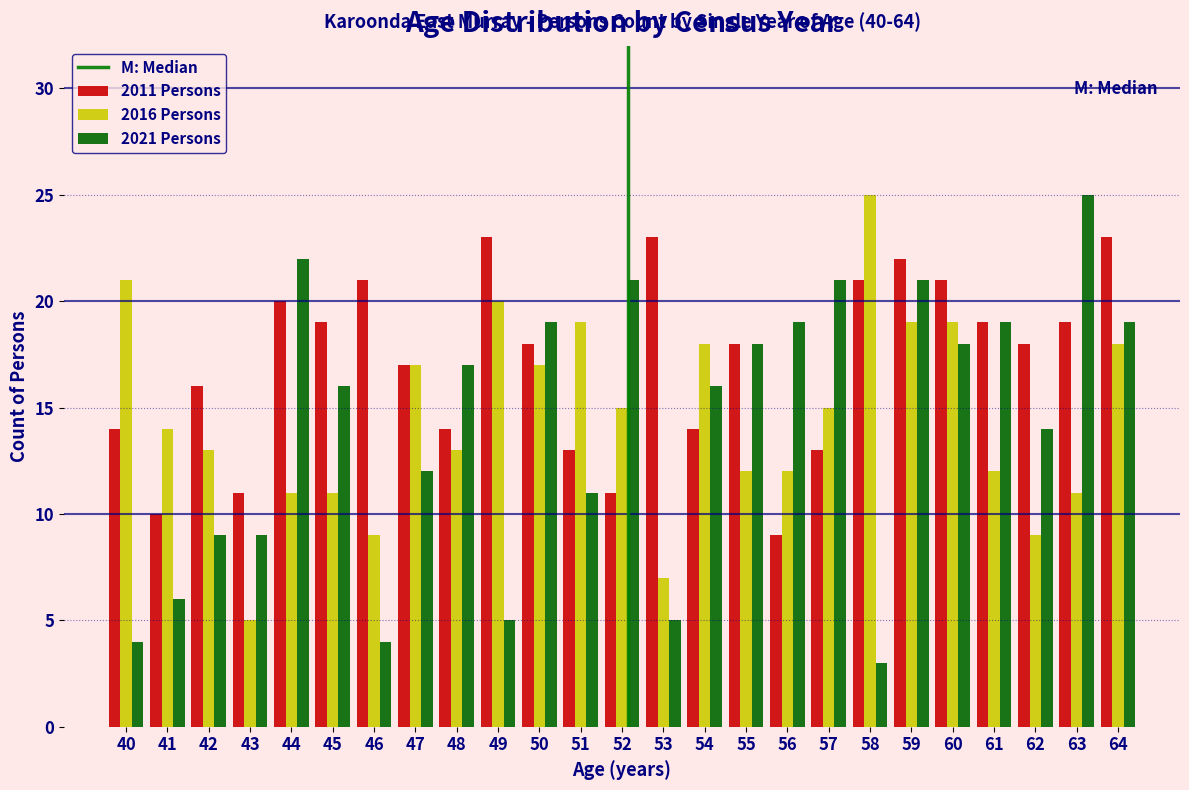

Is it true that 2016 Persons equals 7 at 61?

False